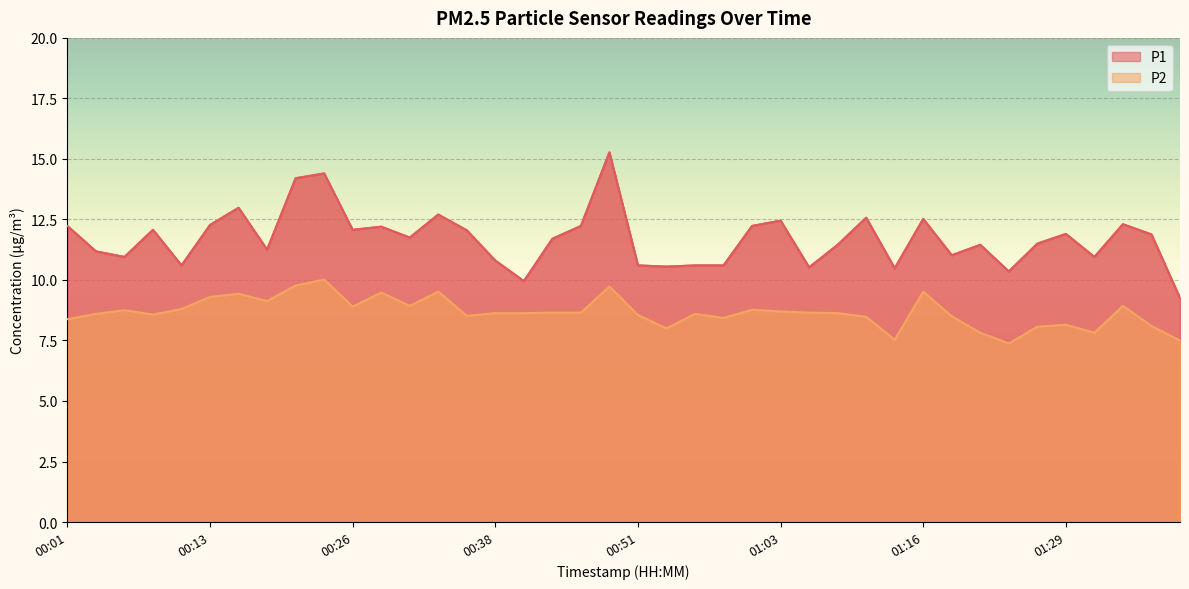

What is the maximum value shown in the chart?

15.3